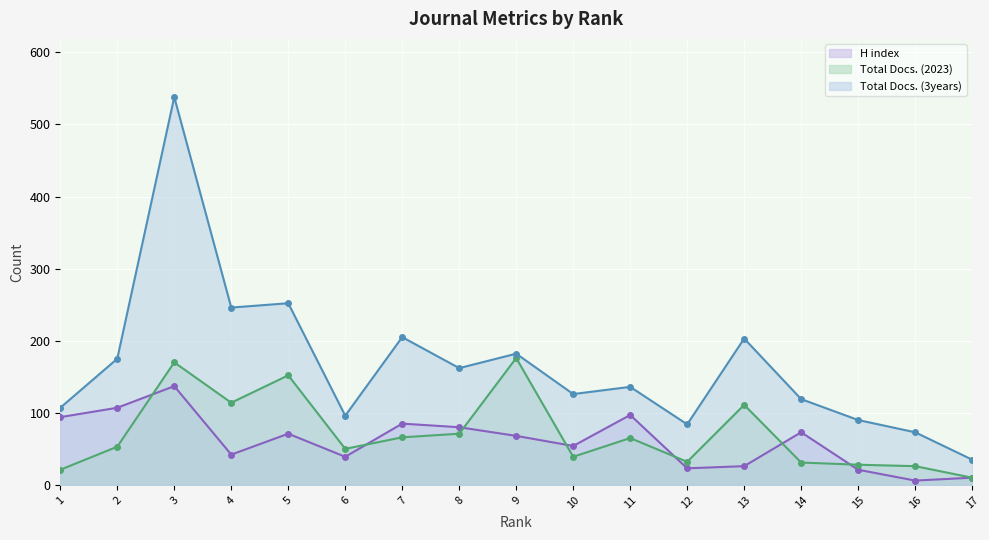

True or false: Total Docs. (3years) has more than 2 points higher than both neighbors.

True